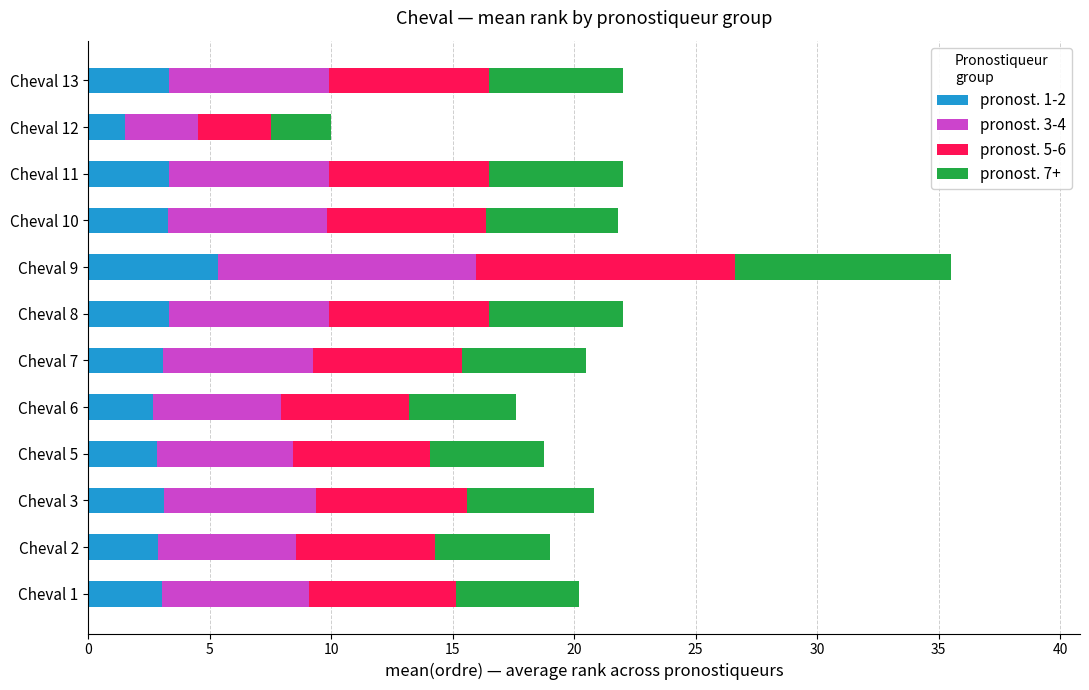

Which category has the lowest value in the pronost. 1-2 series?

Cheval 12